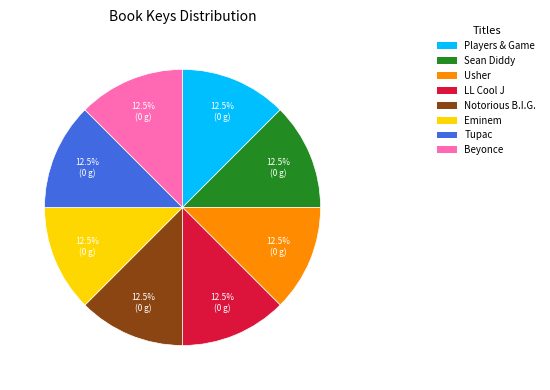

Is the sum of Usher and Players & Game greater than half?

No